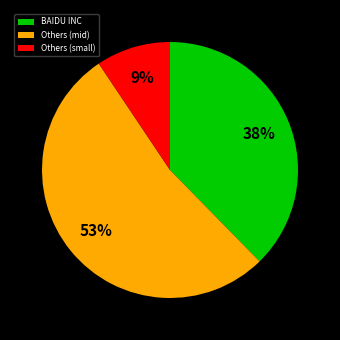

Approximately how many times larger is the value at BAIDU INC compared to Others (mid)?

0.7